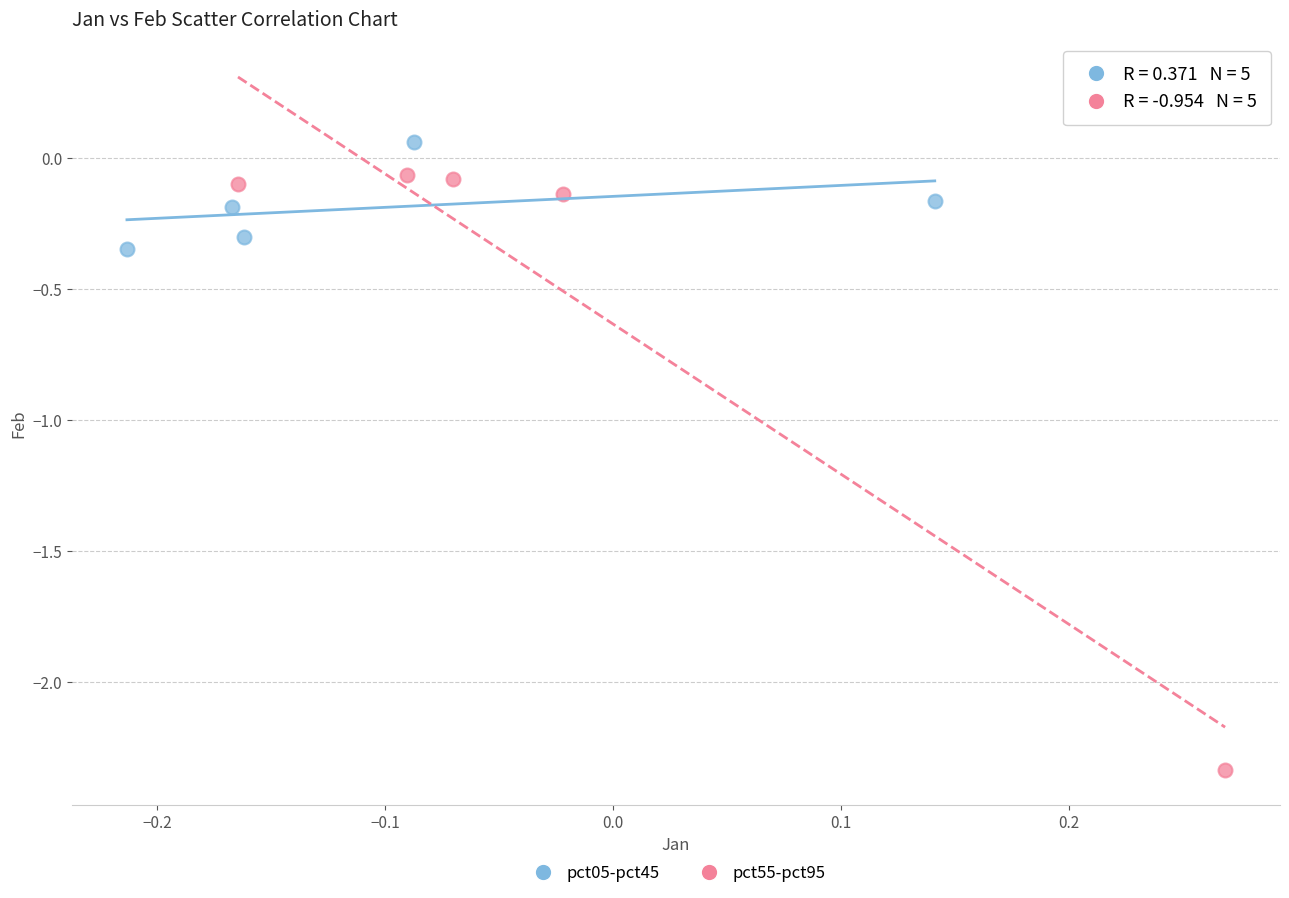

Which series reaches the minimum Y coordinate?

pct55-pct95